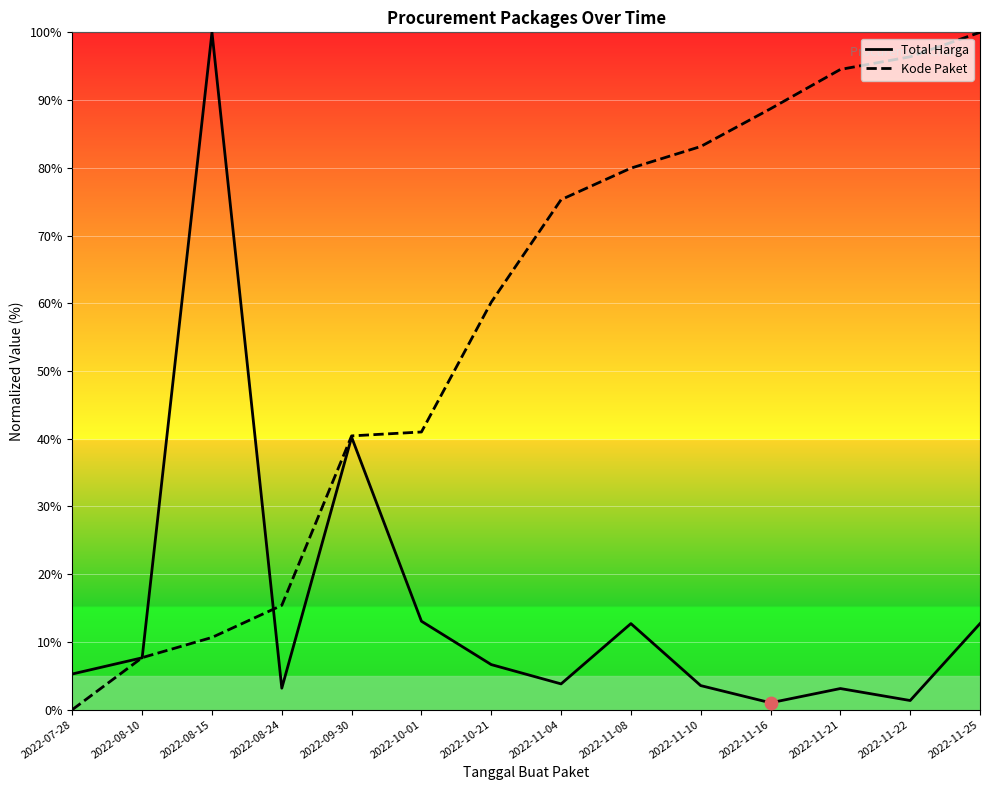

Which series has the largest total across all categories?

Kode Paket